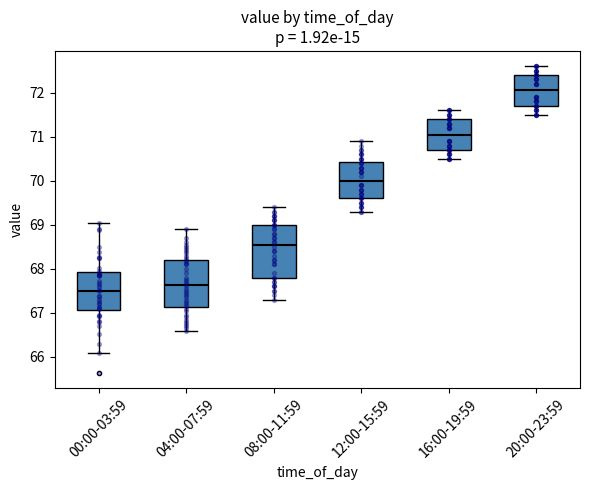

Reading left to right, transcribe this box plot: for each box, give where its median line is, the range the box spans, and where its two whiskers end, as read against the y-axis. The values are not printed on the chart, so give them approximately, as read against the axis.

00:00-03:59: median 67.5, box 67.1 to 67.9, whiskers 66.1 to 69.1
04:00-07:59: median 67.6, box 67.1 to 68.2, whiskers 66.6 to 68.9
08:00-11:59: median 68.6, box 67.8 to 69.0, whiskers 67.3 to 69.4
12:00-15:59: median 70.0, box 69.6 to 70.4, whiskers 69.3 to 70.9
16:00-19:59: median 71.1, box 70.7 to 71.4, whiskers 70.5 to 71.6
20:00-23:59: median 72.1, box 71.7 to 72.4, whiskers 71.5 to 72.6